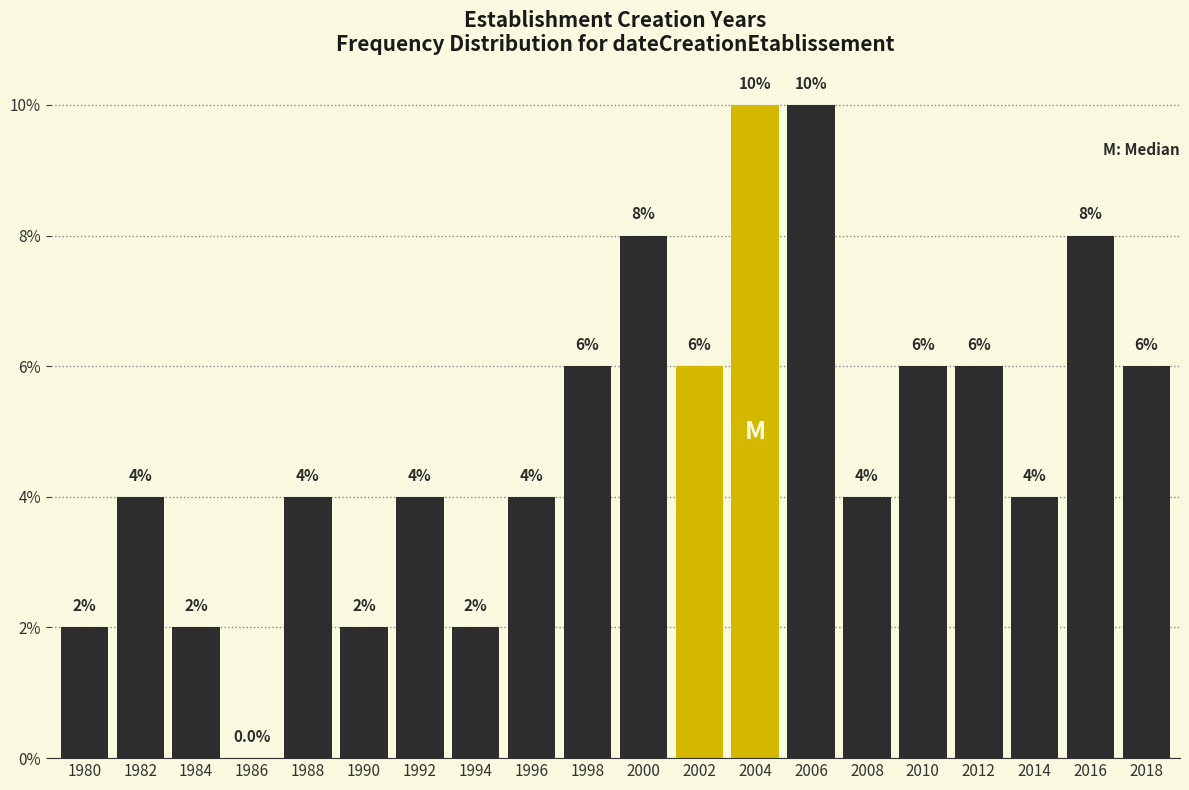

Are the bars horizontal?

No